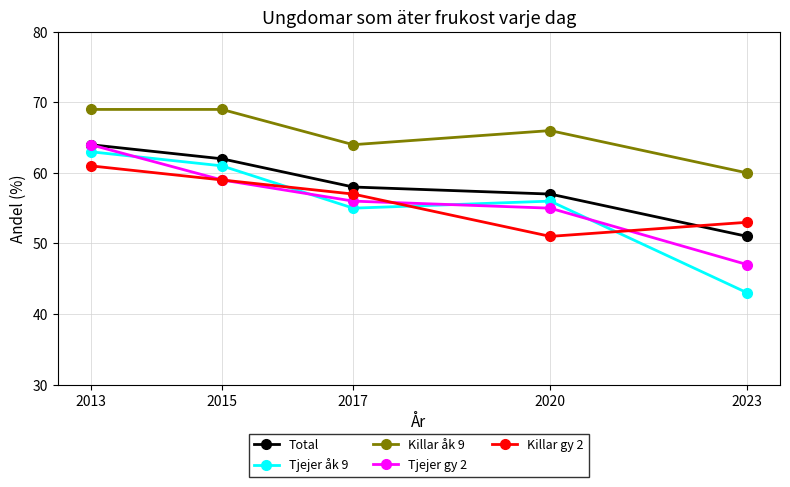

Where does the Tjejer åk 9 series first go above 56?

2013